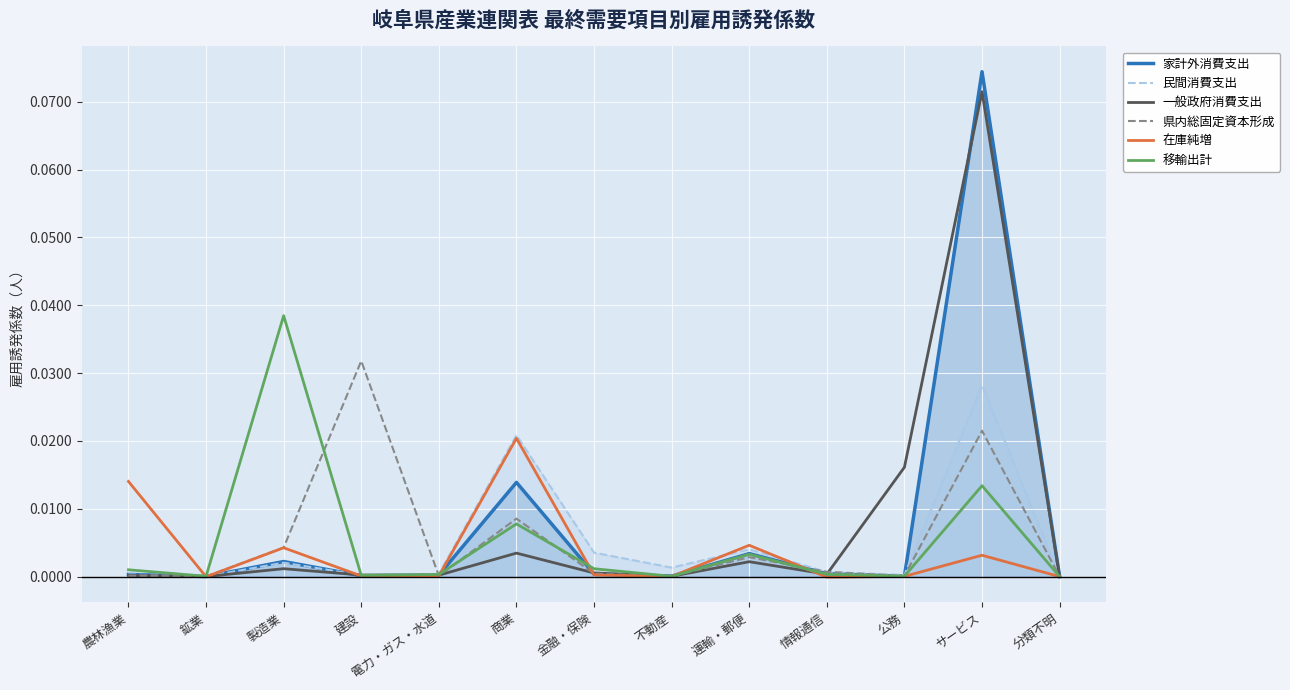

What is the label of the 12th point from the right?

鉱業